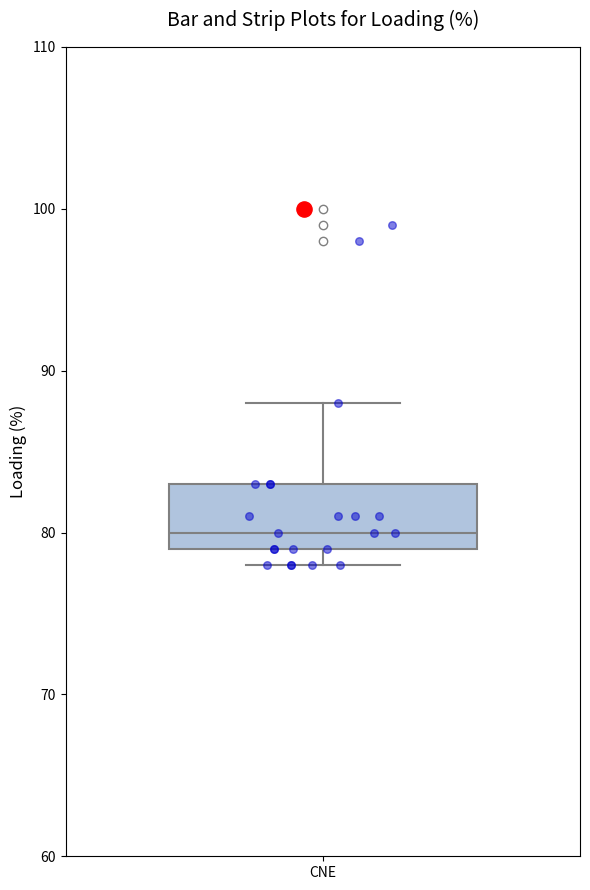

Where does the upper whisker of the box for CNE end on the y-axis? The values are not printed on the chart, so give them approximately, as read against the axis.

88